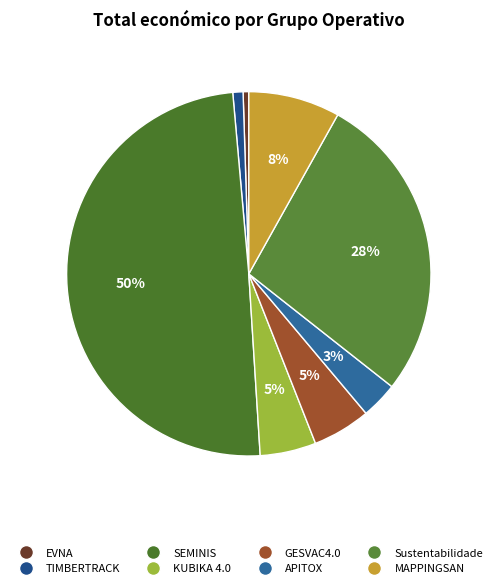

Combined, what portion of the pie is TIMBERTRACK and KUBIKA 4.0?

5.9%